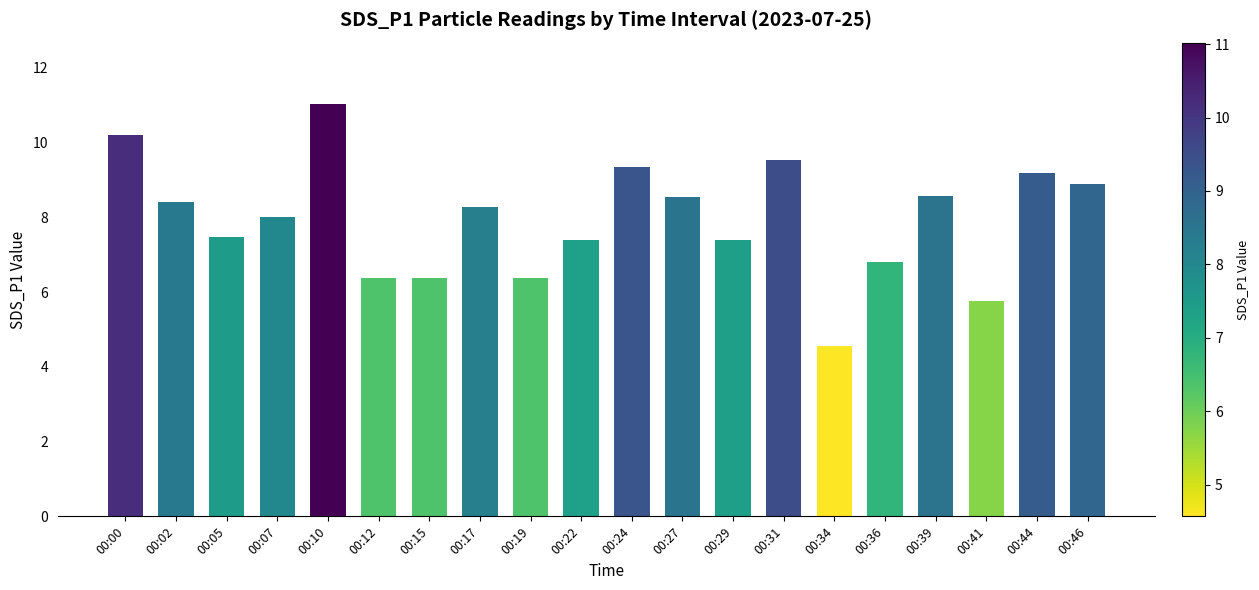

Which category has the lowest value across all series?

00:34